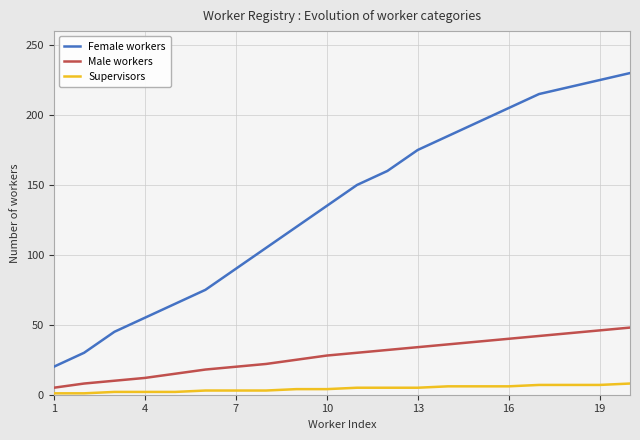

Does the chart have visible grid lines?

Yes